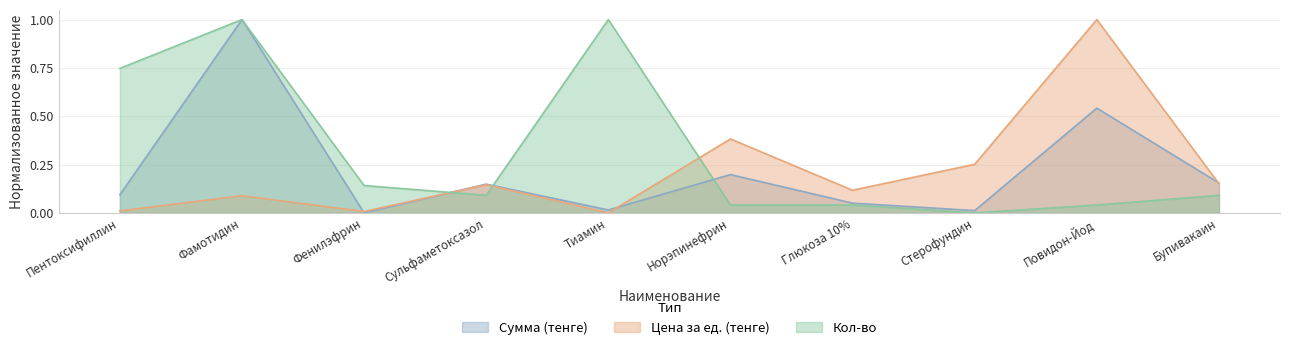

How many distinct data groups are displayed?

3